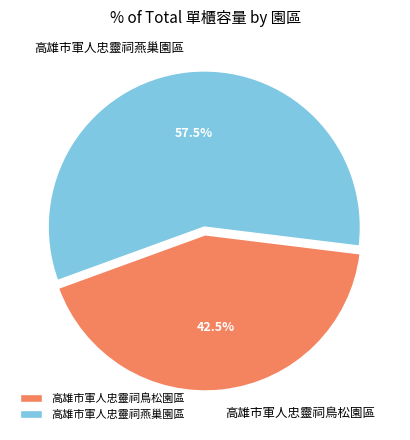

Which slice is the smallest?

高雄市軍人忠靈祠鳥松園區